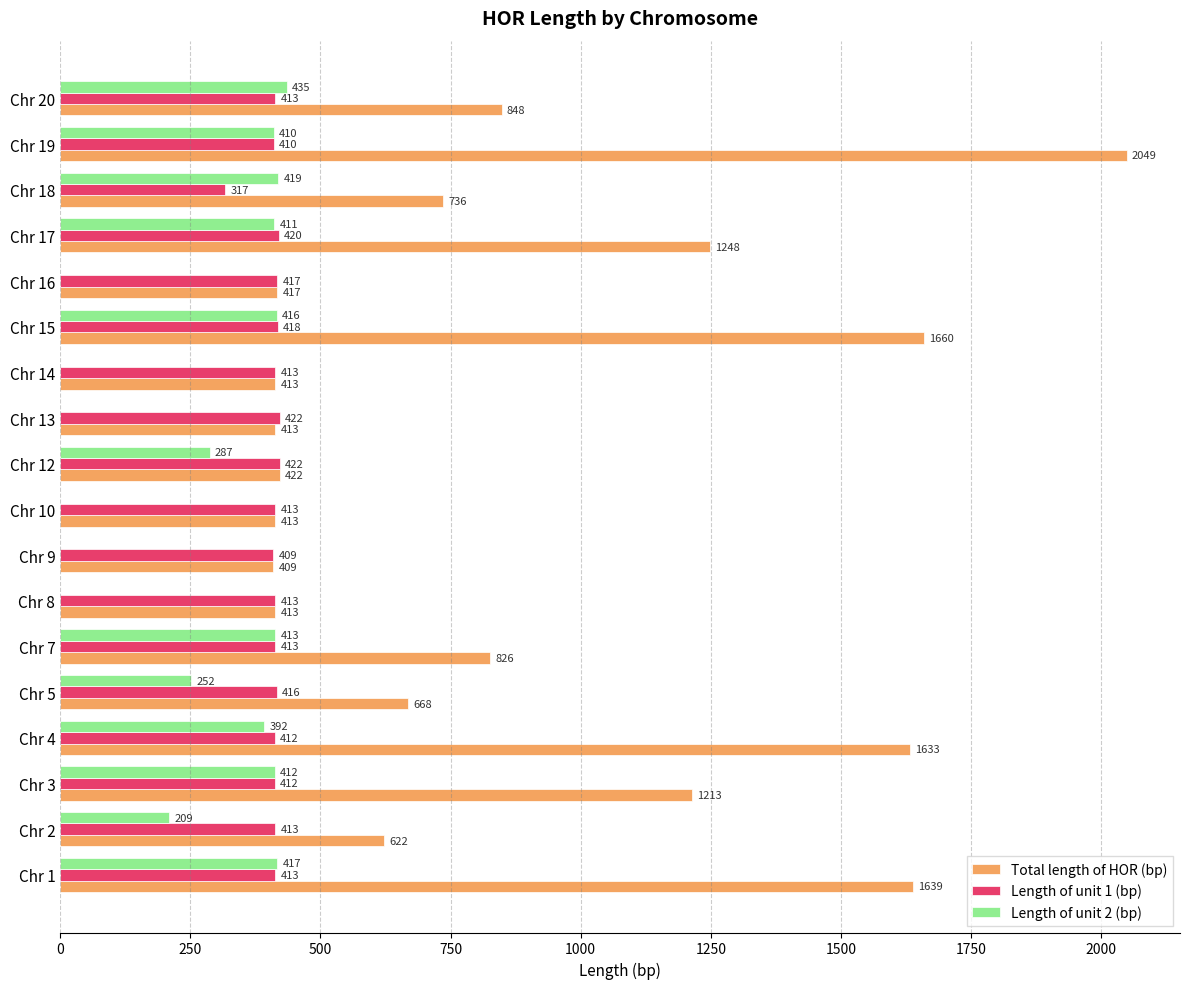

What is the sum of the Length of unit 2 (bp) values at Chr 18 and Chr 4?

811